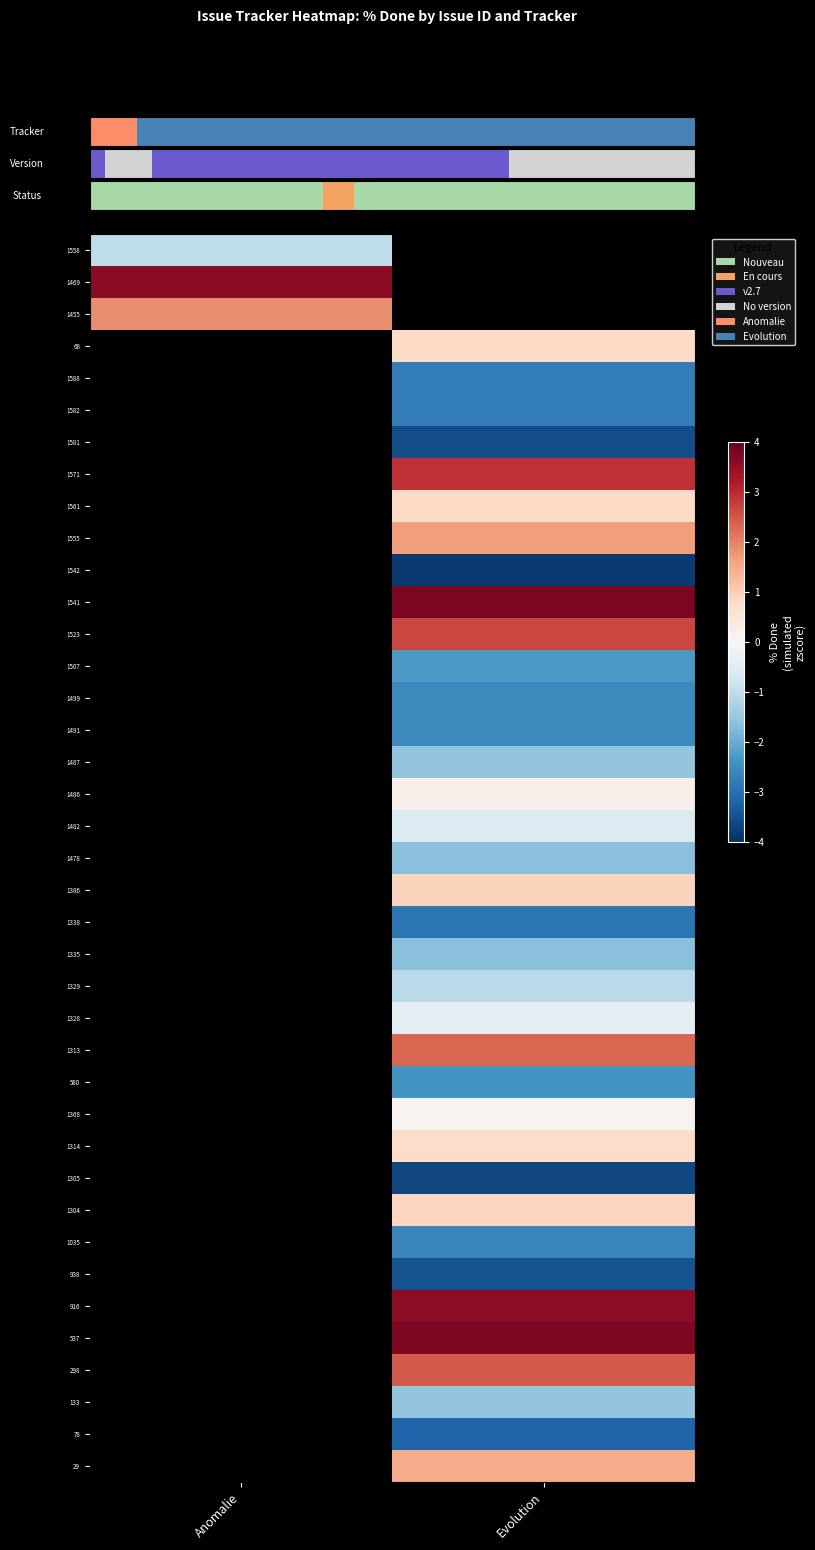

What is the greatest value displayed?

3.8